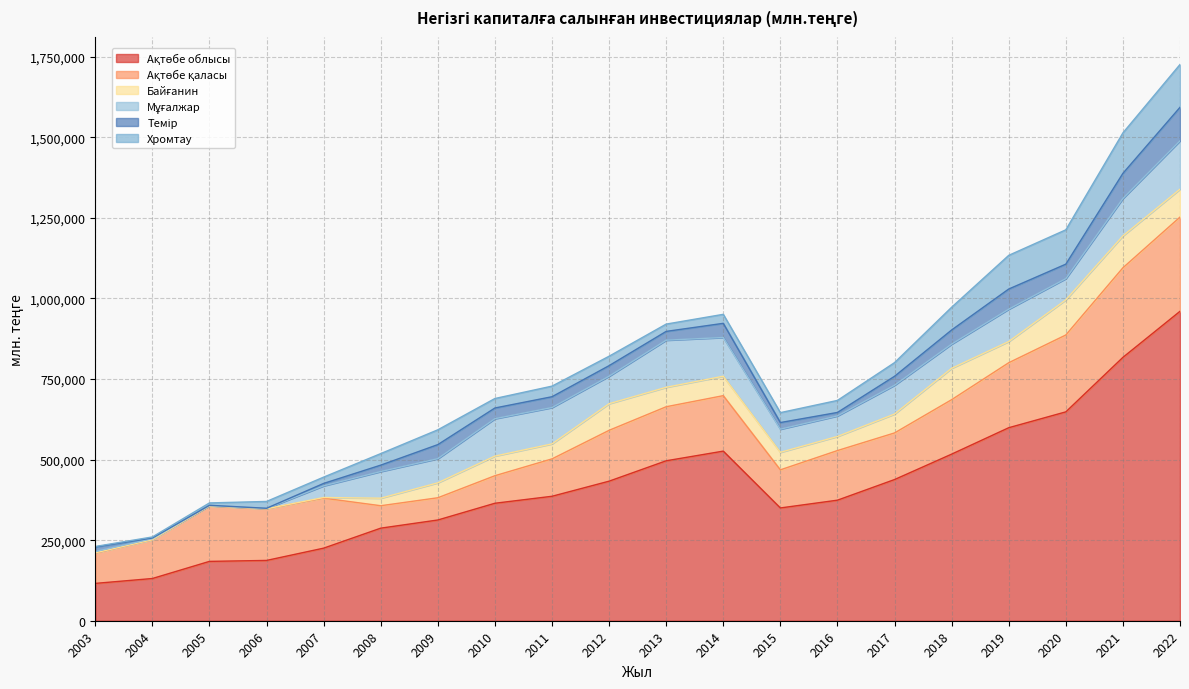

Does the chart display data point markers on the line(s)?

No